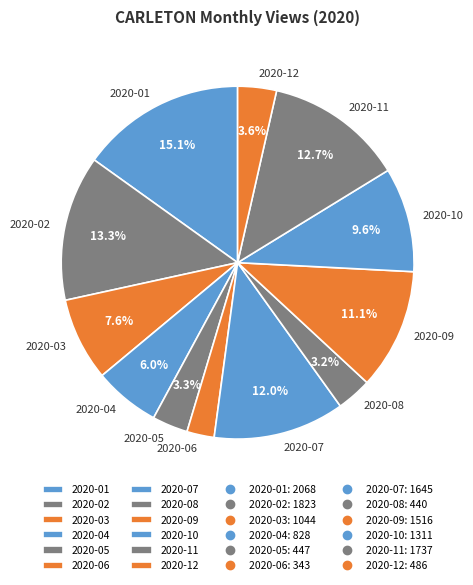

To the nearest percent, what is the combined percentage of 2020-04 and 2020-03?

14%